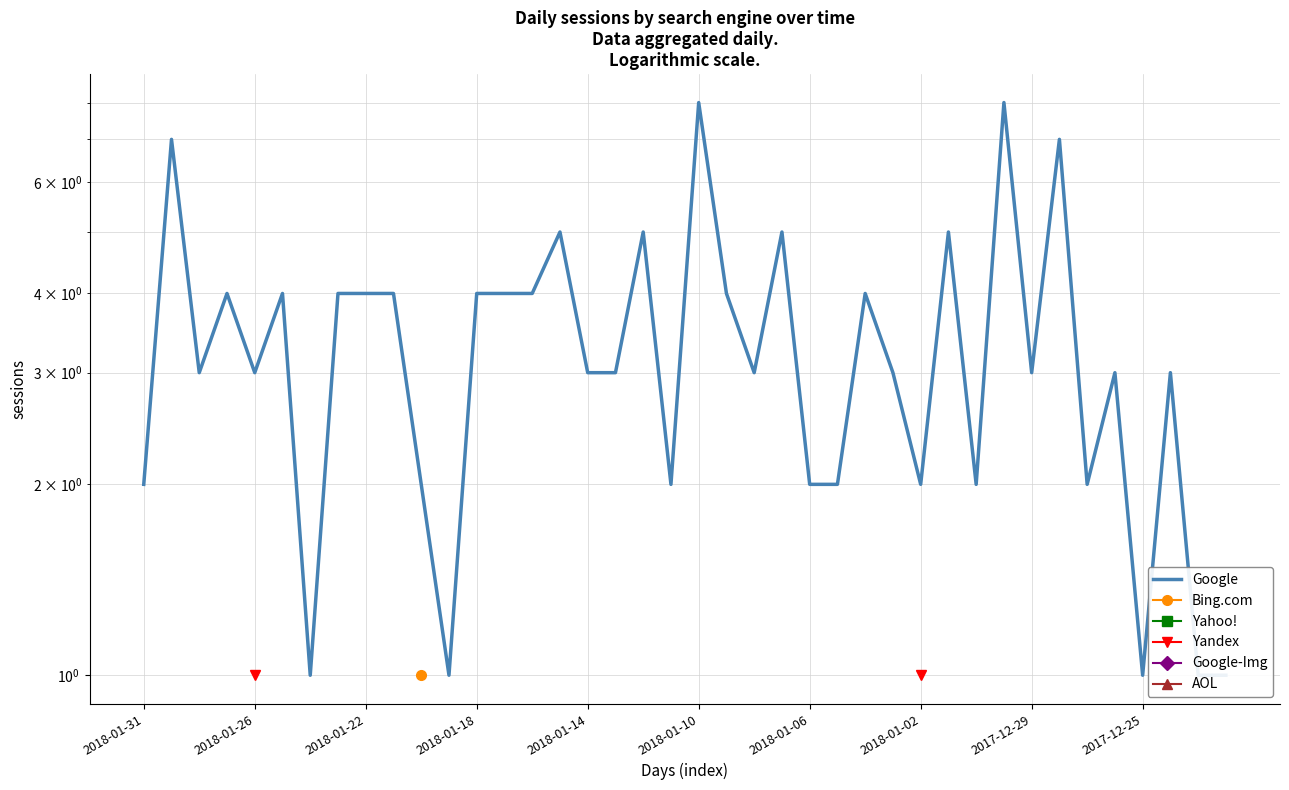

At which label is Google closest to 4?

2018-01-18